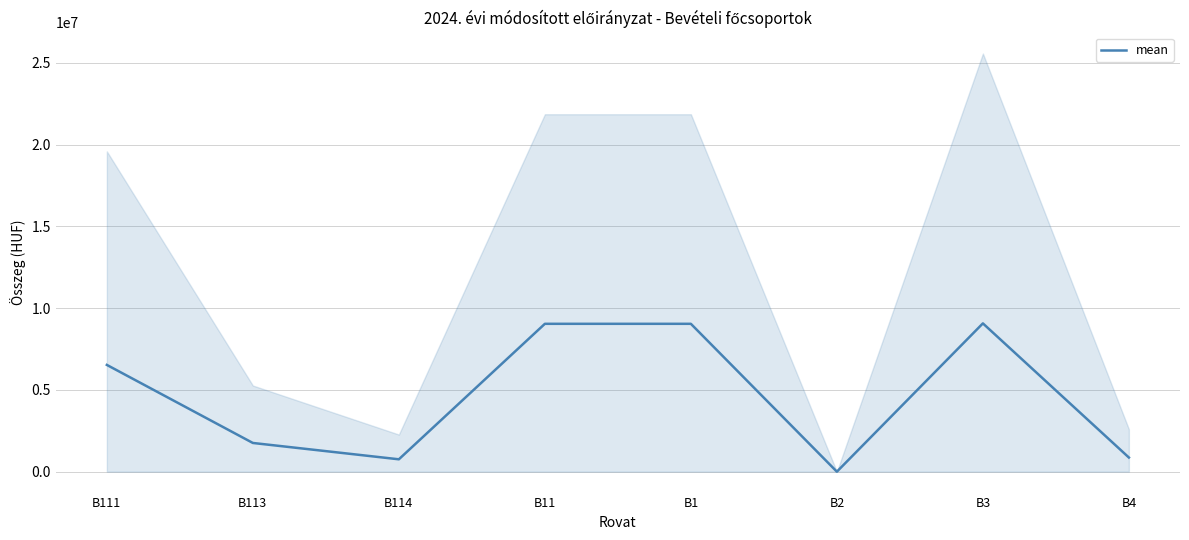

At which label does the data first exceed 6527754?

B11